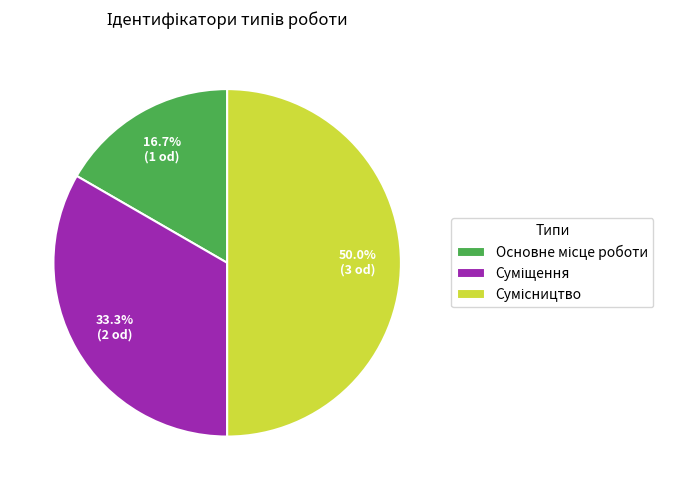

Is it true that Сумісництво is 45% of the pie?

False